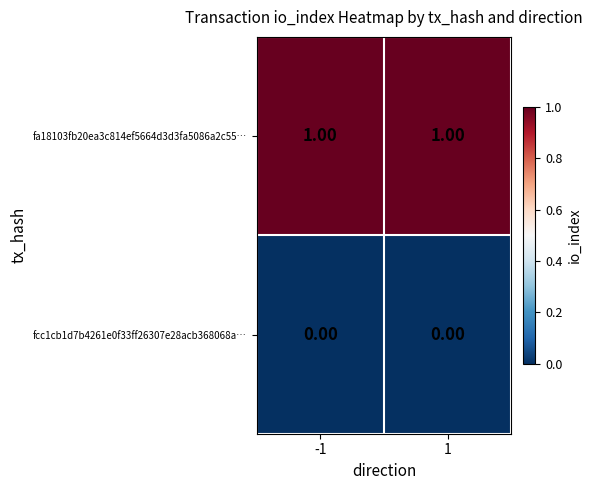

What is the spread (max minus min) of values at 1?

1